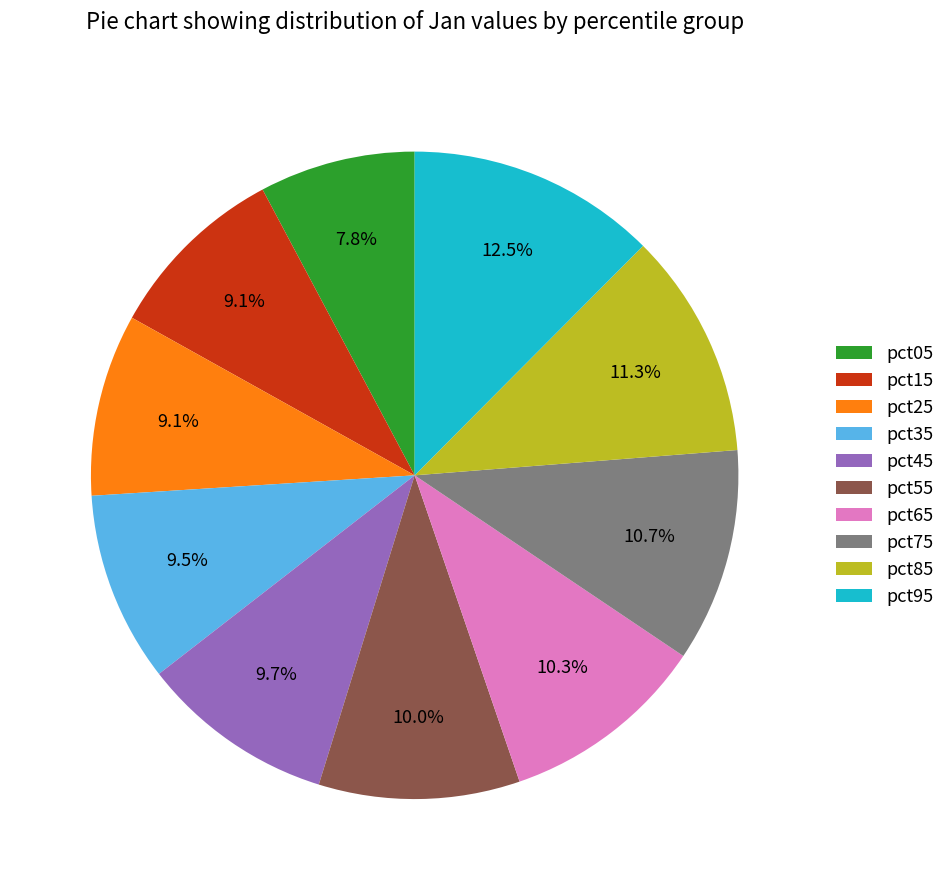

Do pct95 and pct75 together represent more than half of the pie?

No